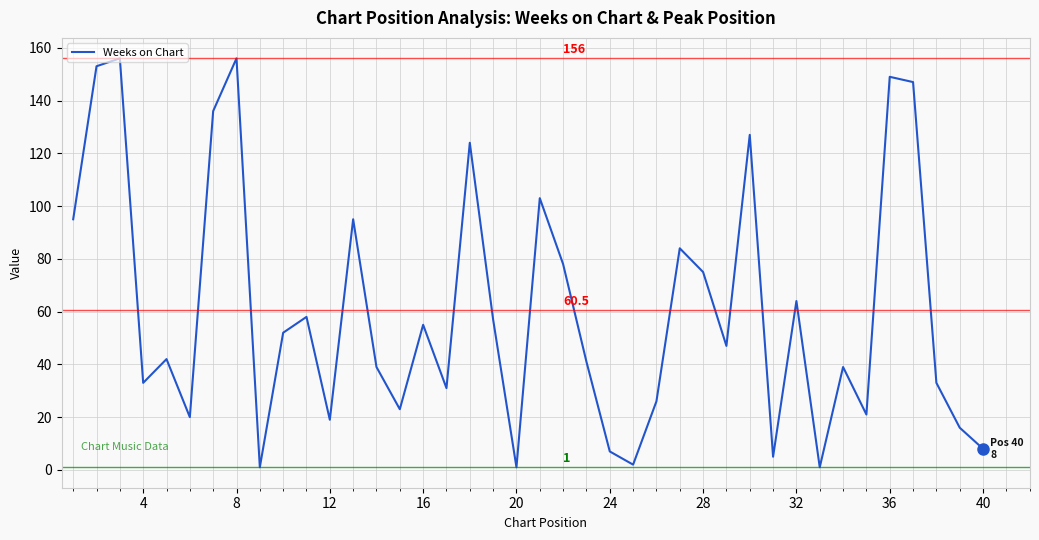

Reading left to right, extract all data points from this chart.

95	153	156	33	42	20	136	156	1	52	58	19	95	39	23	55	31	124	57	1	103	78	41	7	2	26	84	75	47	127	5	64	1	39	21	149	147	33	16	8